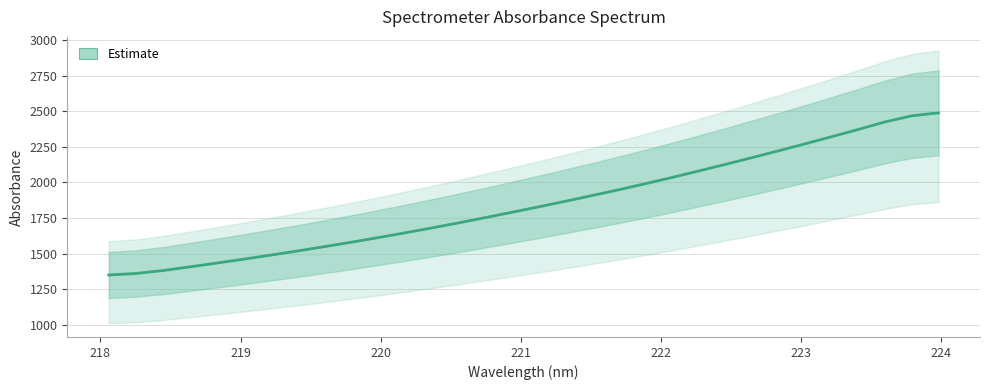

Reading left to right, extract all data points from this chart.

1349.1	1359.4	1379.7	1405.5	1432.1	1459.3	1487.6	1516.6	1546.7	1577.7	1610.1	1643.3	1677.9	1713.4	1750.4	1787.9	1826.3	1865.4	1905.7	1946.6	1989.3	2033.4	2078.9	2125.5	2173.2	2221.3	2270.8	2321.3	2372.5	2425.4	2468.5	2489.3